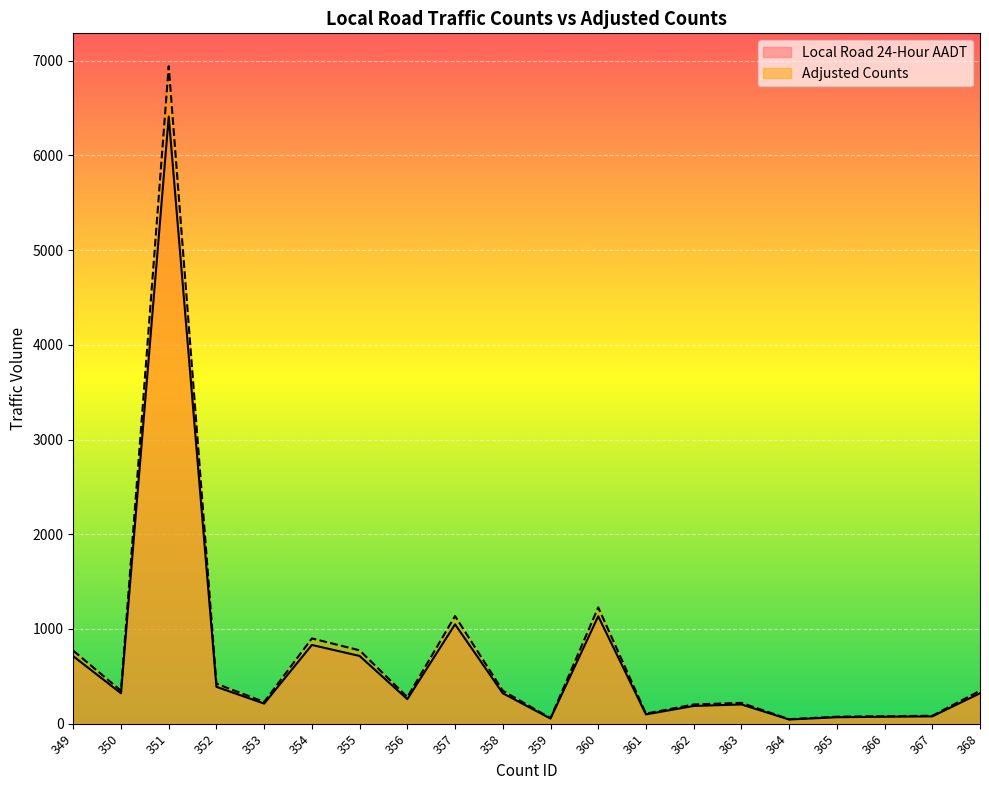

Reading left to right, list all the values displayed in this chart.

Local Road 24-Hour AADT: 712.0	321.0	6409.0	389.0	212.0	831.0	715.0	259.0	1049.0	321.0	54.0	1134.0	98.0	187.0	203.0	44.0	68.0	73.0	77.0	321.0
Adjusted Counts: 771.1	347.6	6940.9	421.3	229.6	900.0	774.3	280.5	1136.1	347.6	58.5	1228.1	106.1	202.5	219.8	47.7	73.6	79.1	83.4	347.6